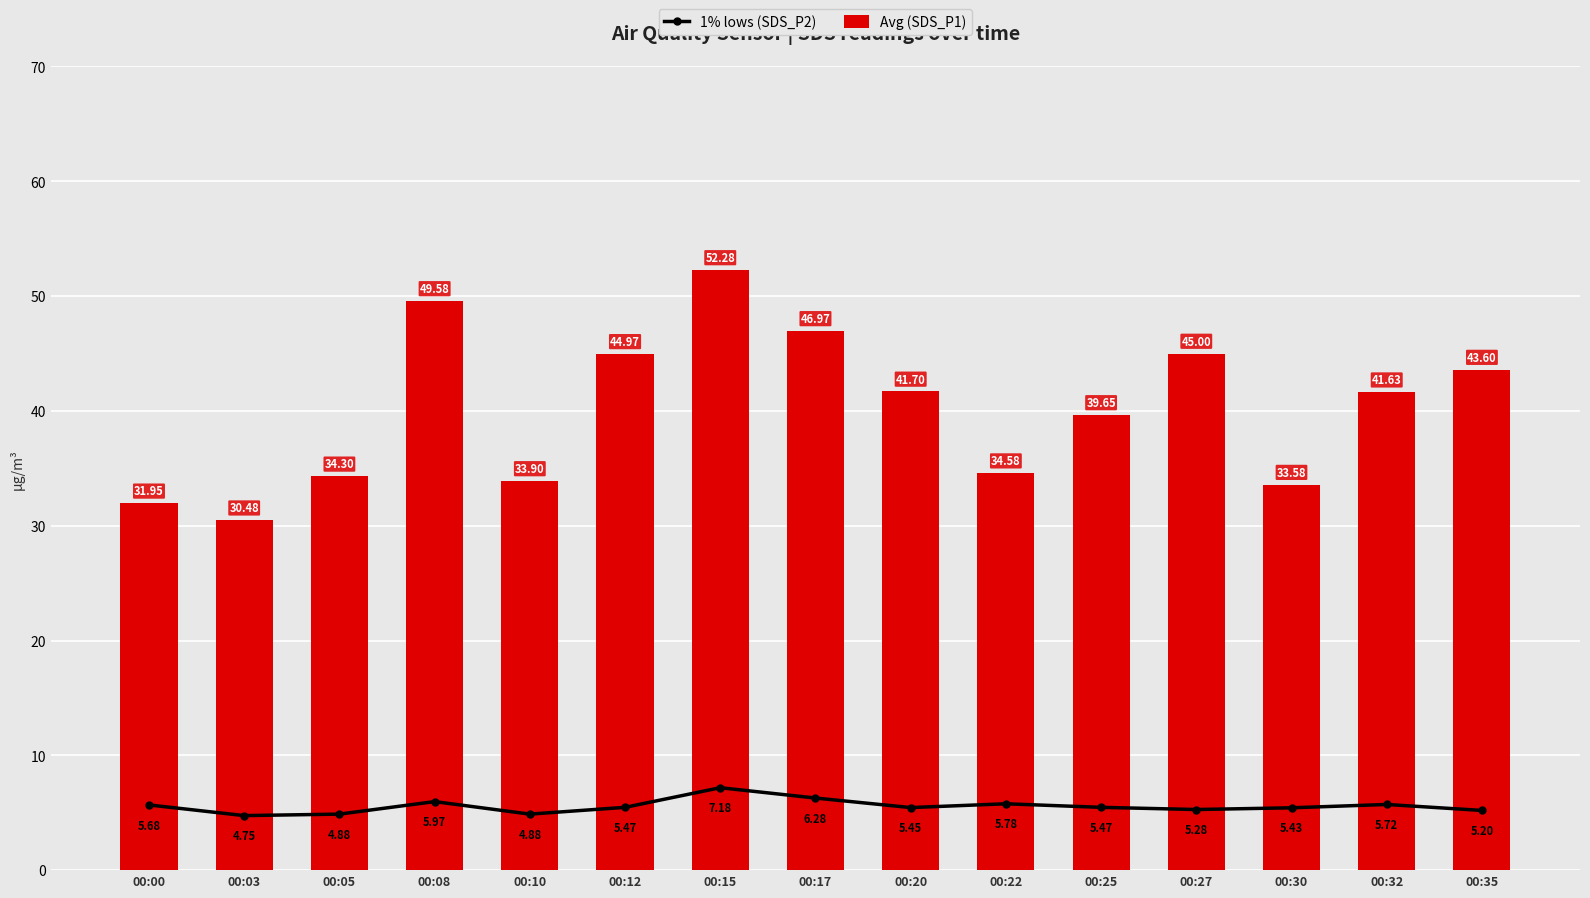

How many groups of bars are there?

15